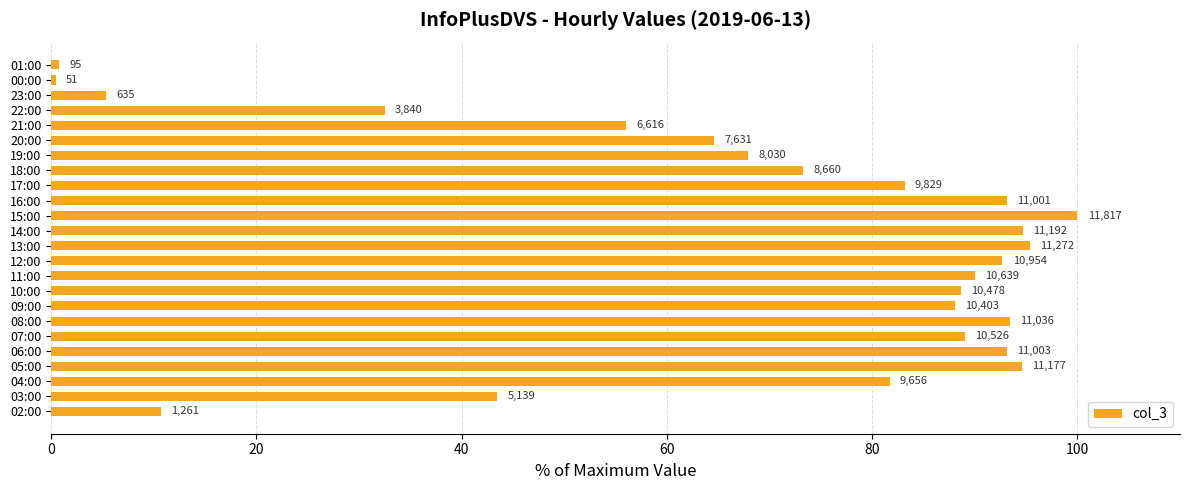

What is the difference between the maximum and minimum values?

99.6